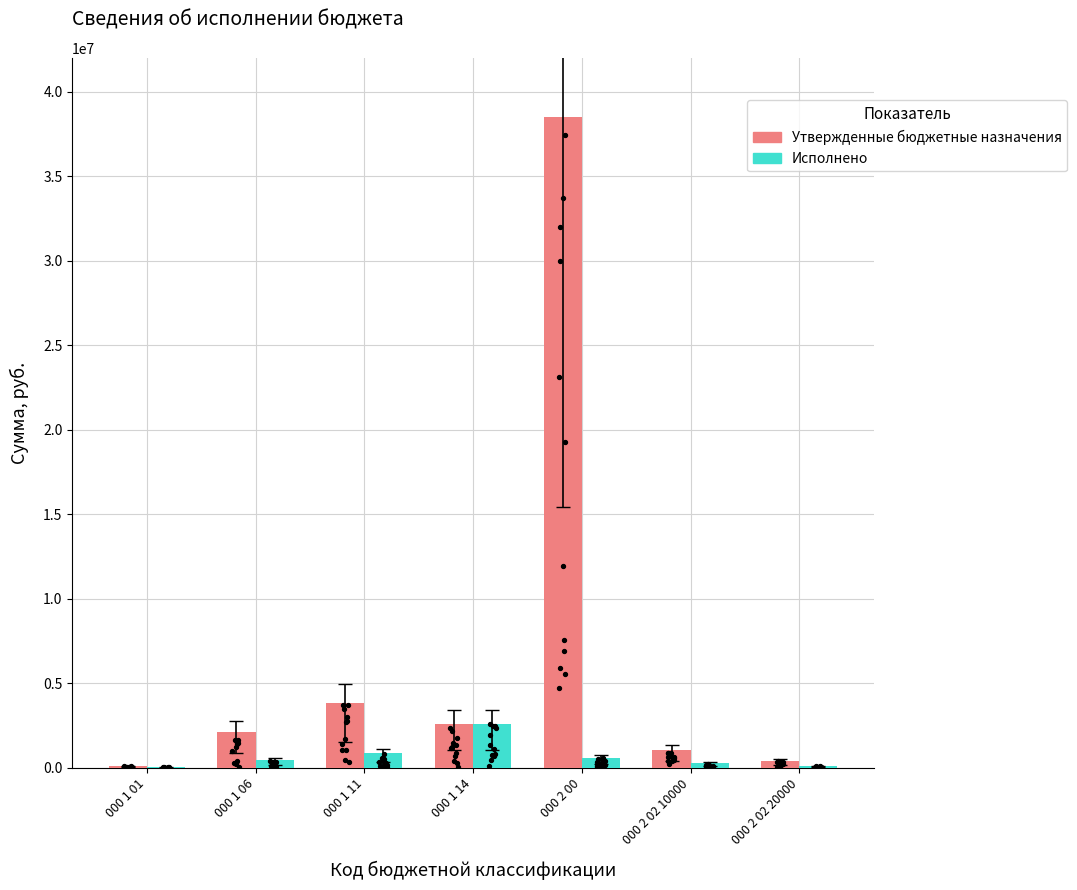

What is the total value across all series at 000 2 02 20000?

478126.0